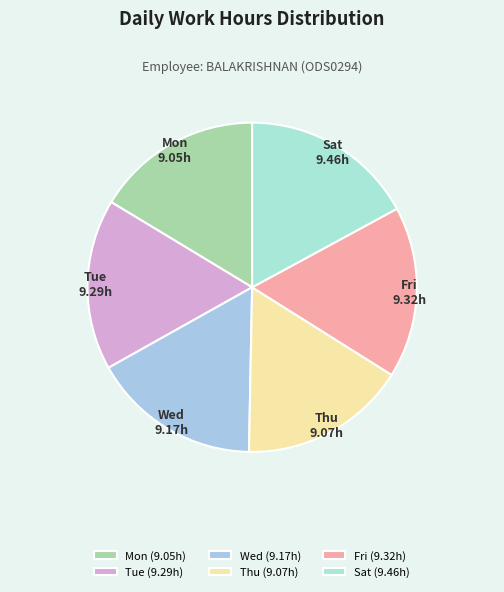

Approximately how many times larger is the value at Mon compared to Tue?

1.0